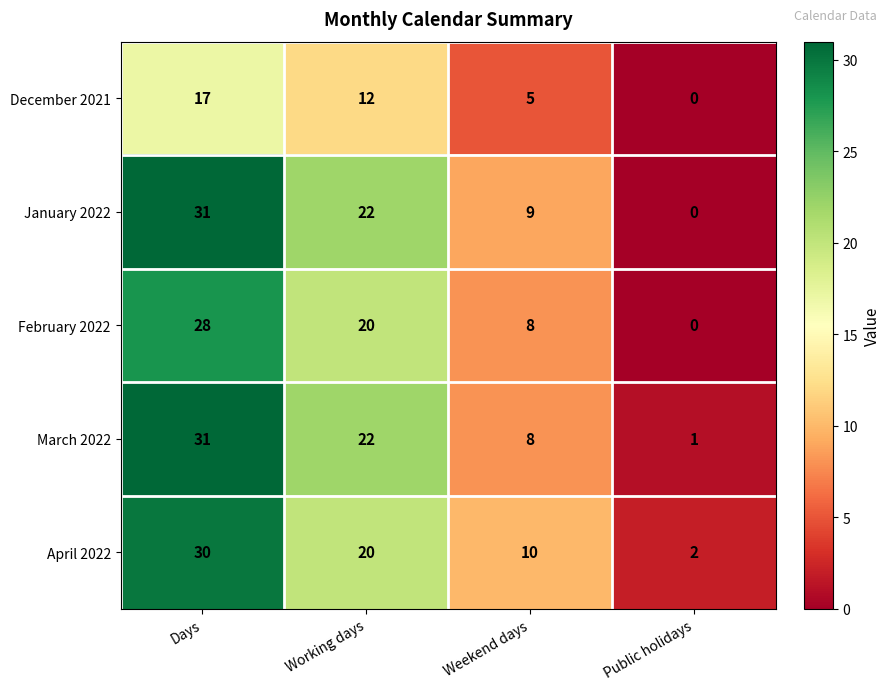

List the labels in order of February 2022 value, largest first.

Days, Working days, Weekend days, Public holidays